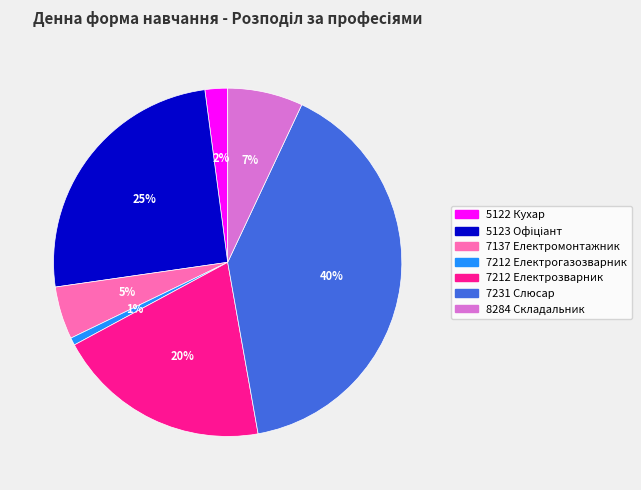

What percentage is the 7137 Електромонтажник slice, to the nearest percent?

5%